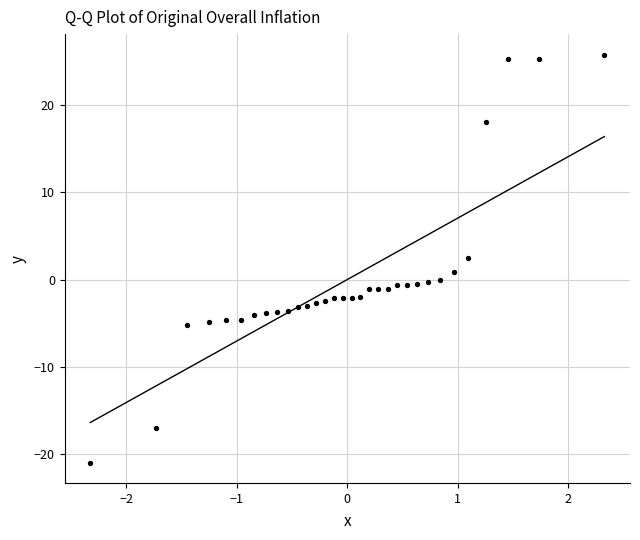

What is the range of Y values (max minus min)?

46.7